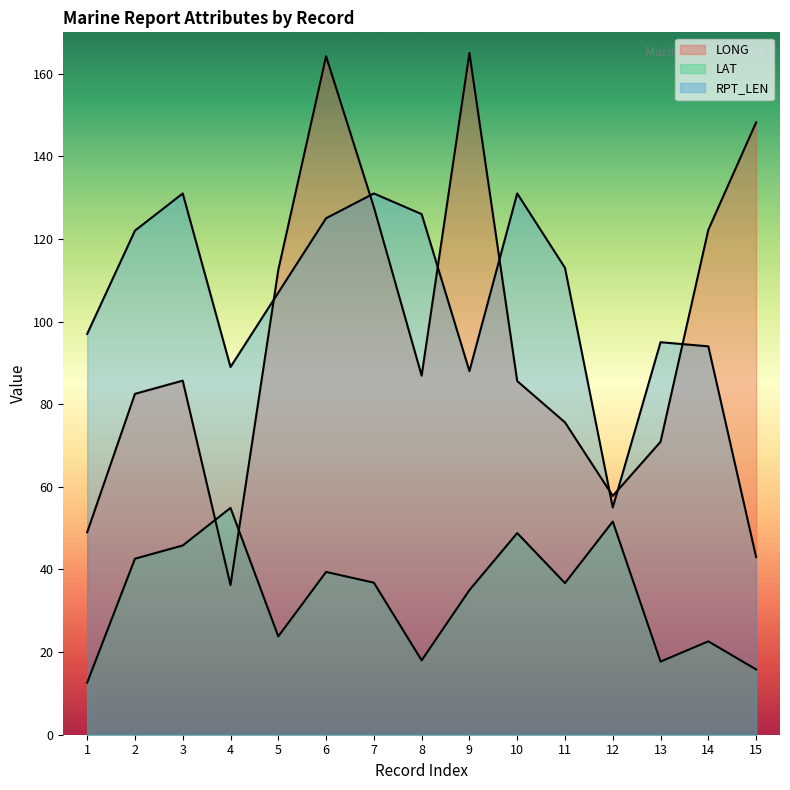

How many interior local peaks does the RPT_LEN series have?

4